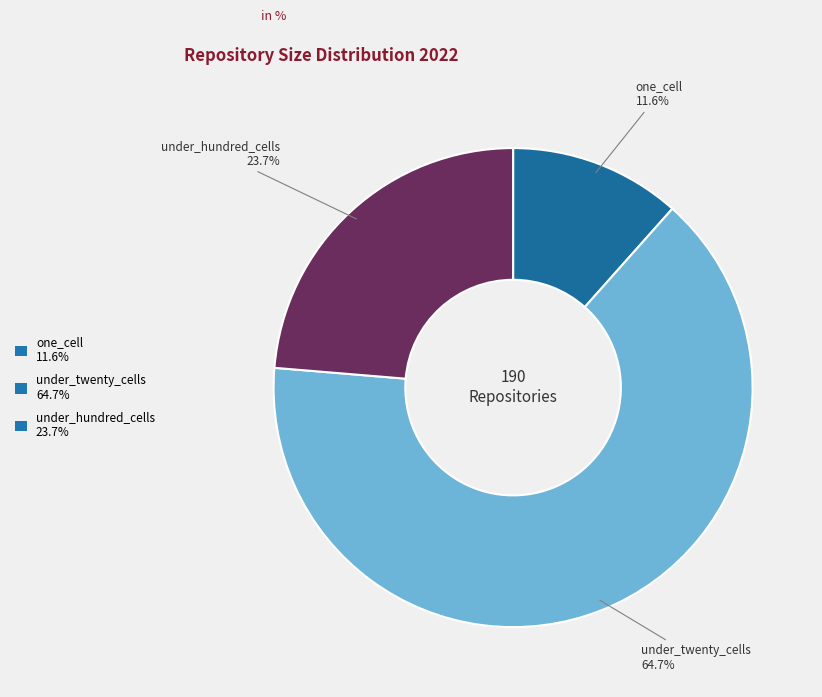

Which slice is the largest?

under_twenty_cells 64.7%